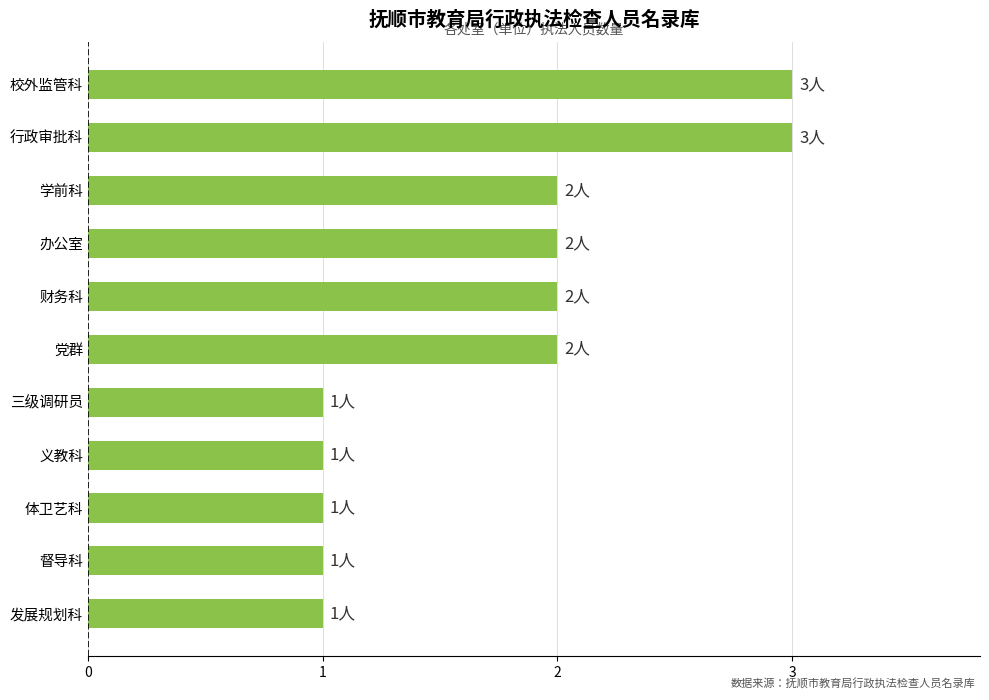

What is the value of the 6th bar from the top?

2